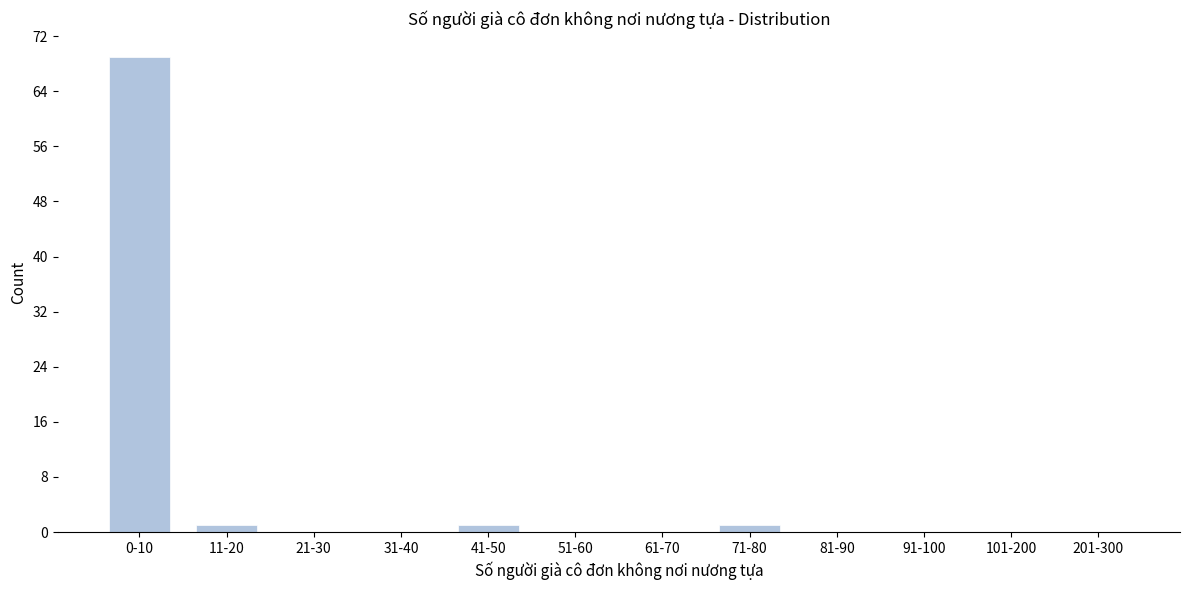

Reading left to right, extract all data points from this chart.

0-10=69	11-20=1	21-30=0	31-40=0	41-50=1	51-60=0	61-70=0	71-80=1	81-90=0	91-100=0	101-200=0	201-300=0